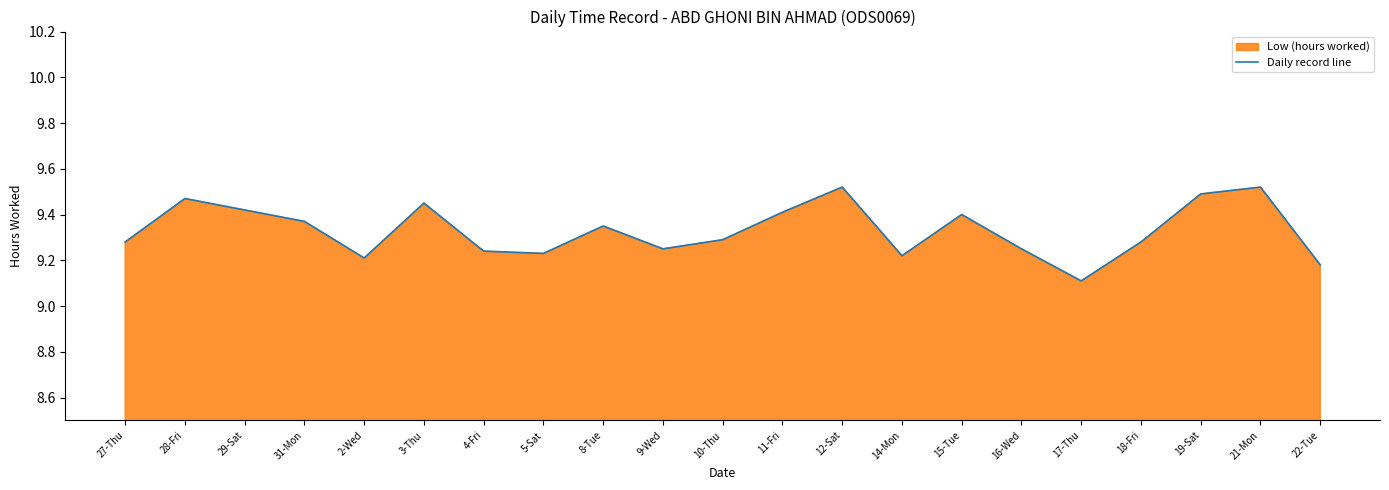

At which category does the data reach its first local valley?

2-Wed